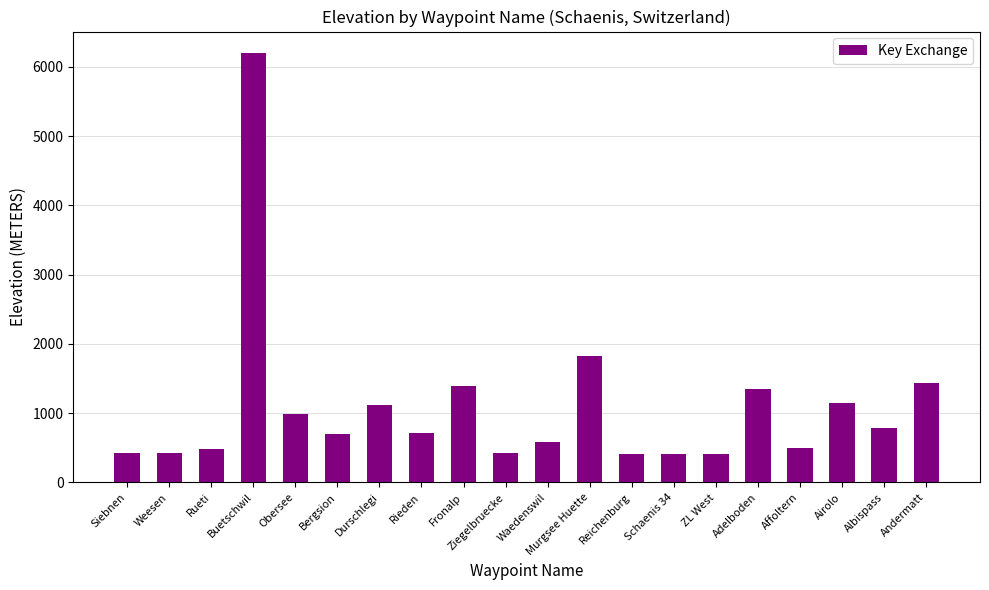

What is the label of the 8th bar from the left?

Rieden